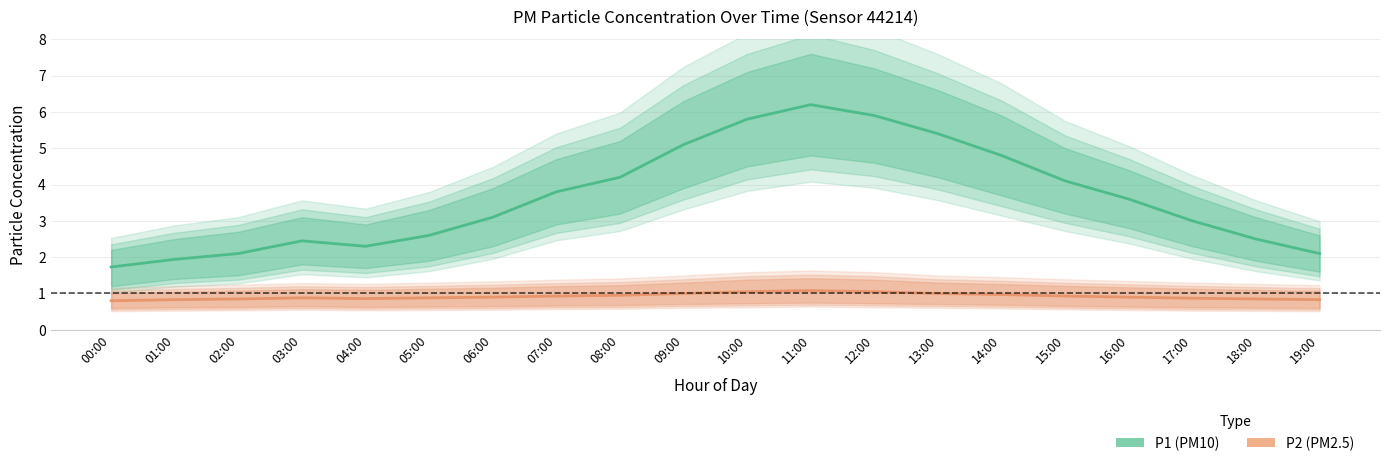

At which label does P2 (PM2.5) reach its minimum?

00:00